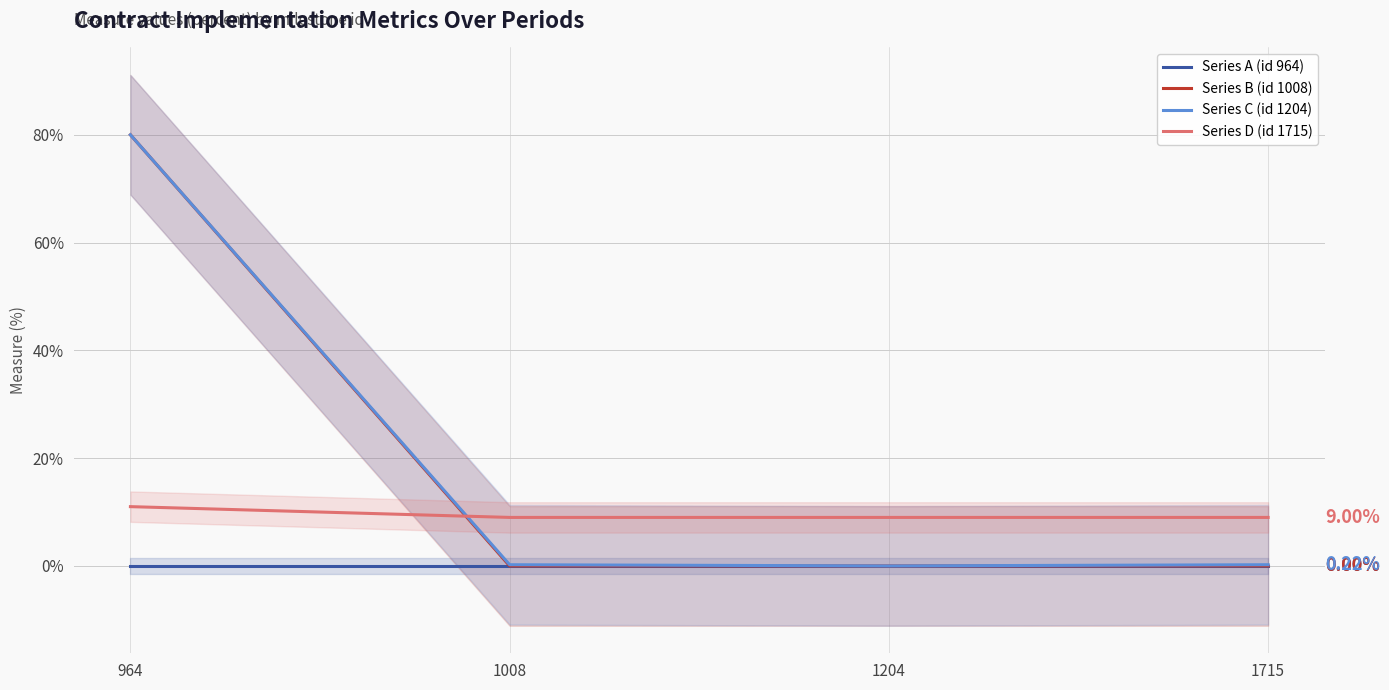

What is the difference between the Series B (id 1008) values at 1715 and 964?

80.0